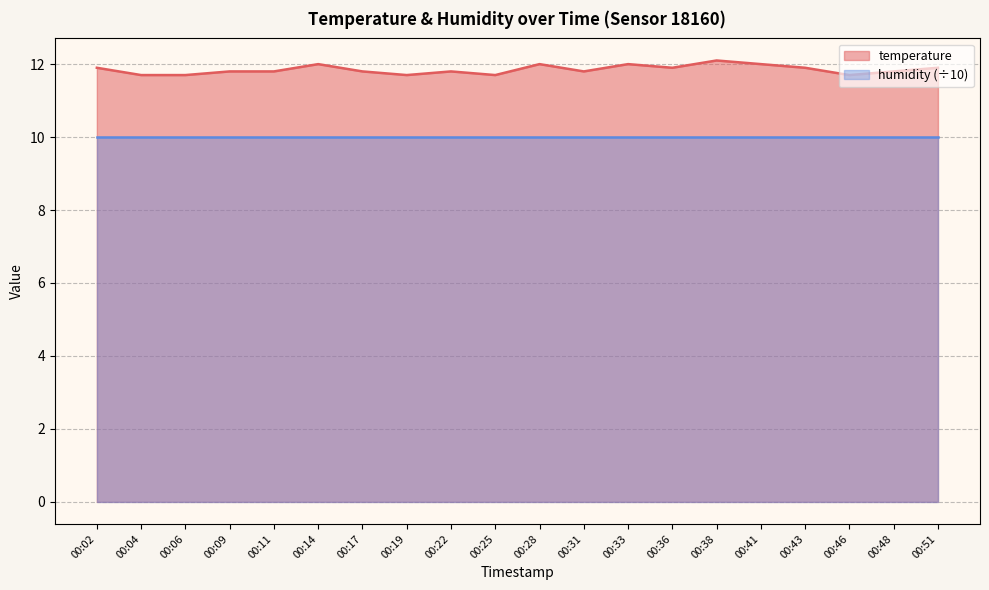

Where is the first local maximum?

00:14